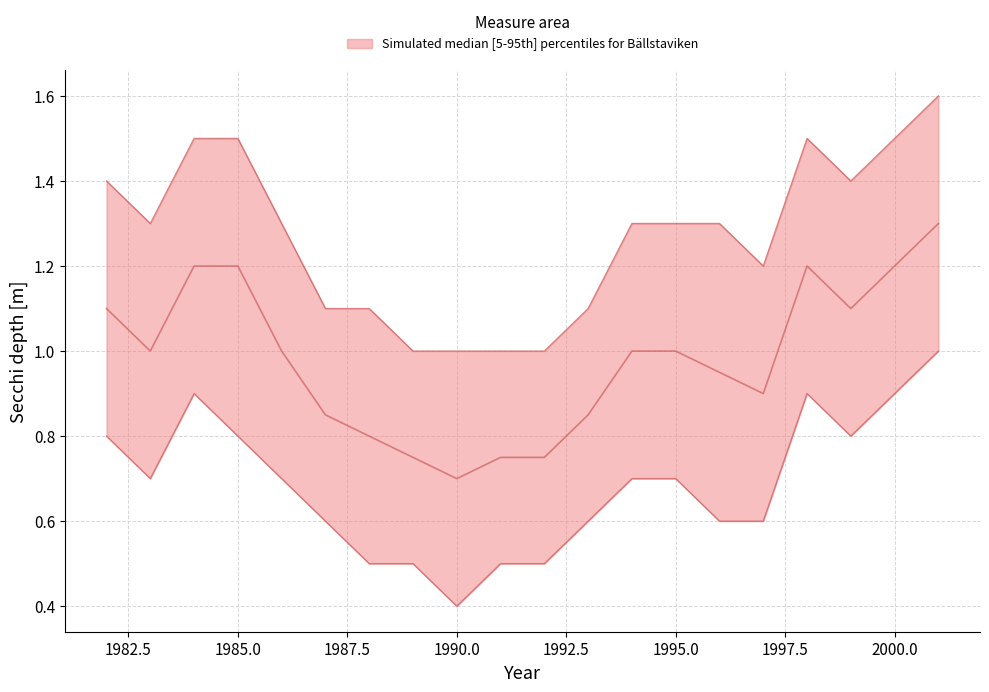

What is the difference between the median values at 1987 and 1982?

0.3